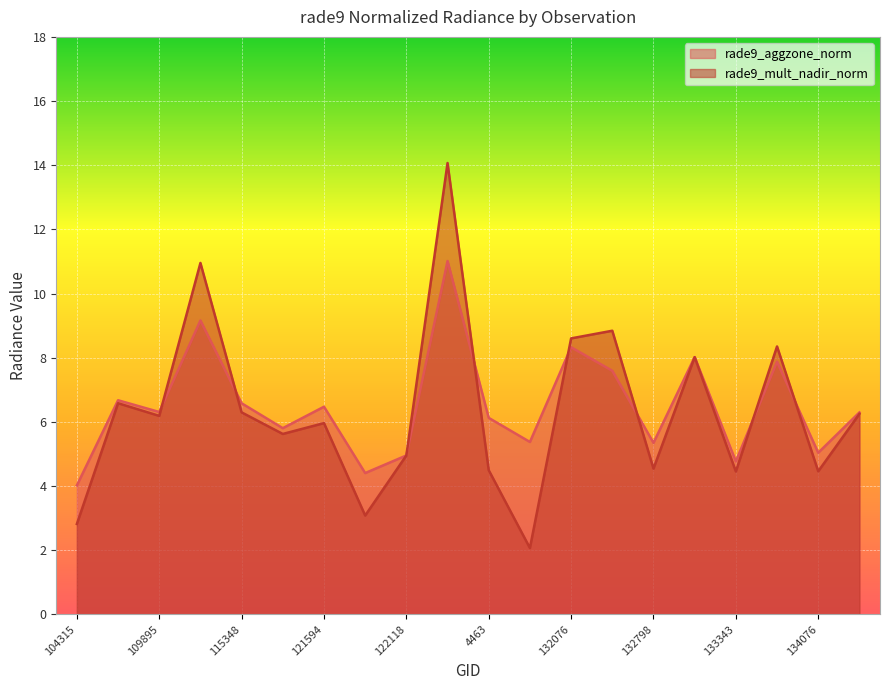

Which has a higher value, 133343 or 4463?

4463